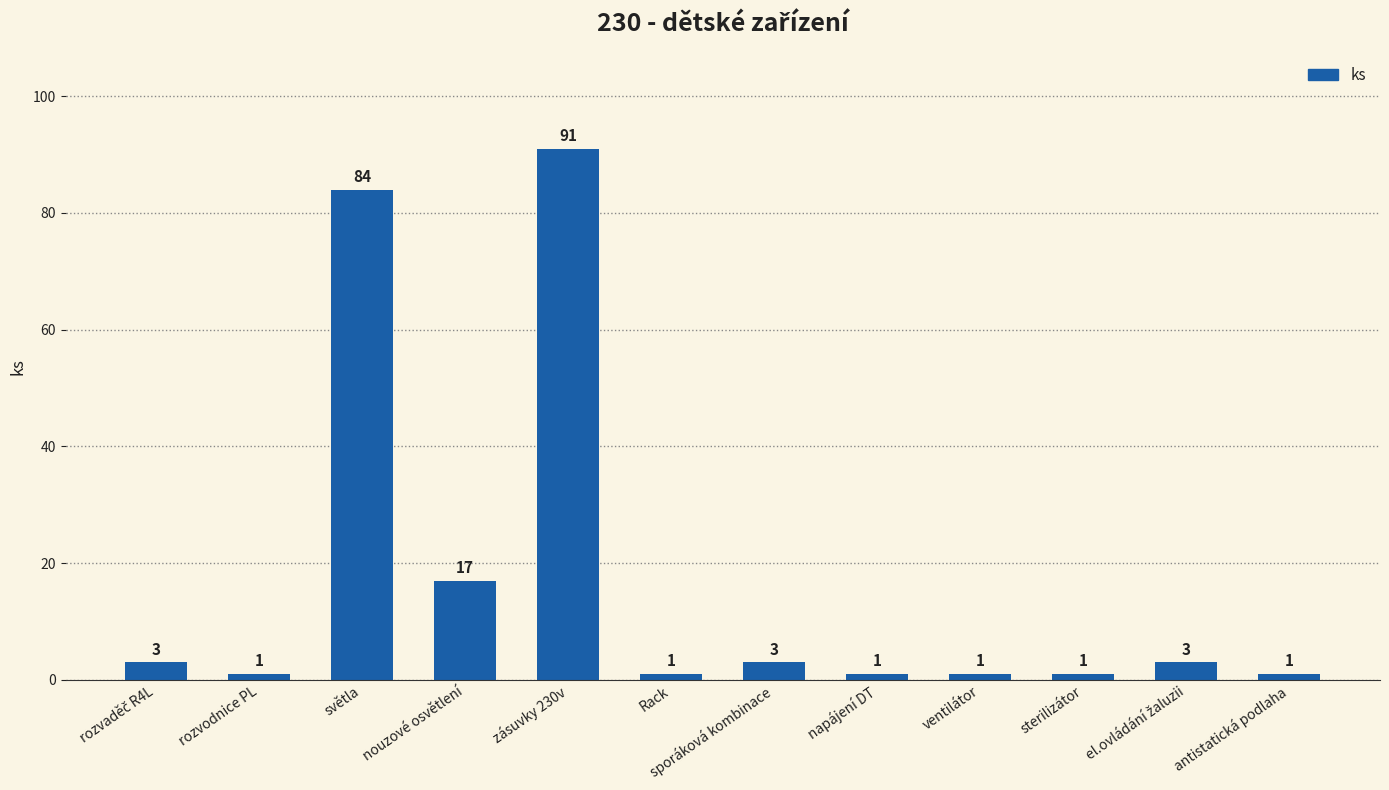

What is the maximum value shown in the chart?

91